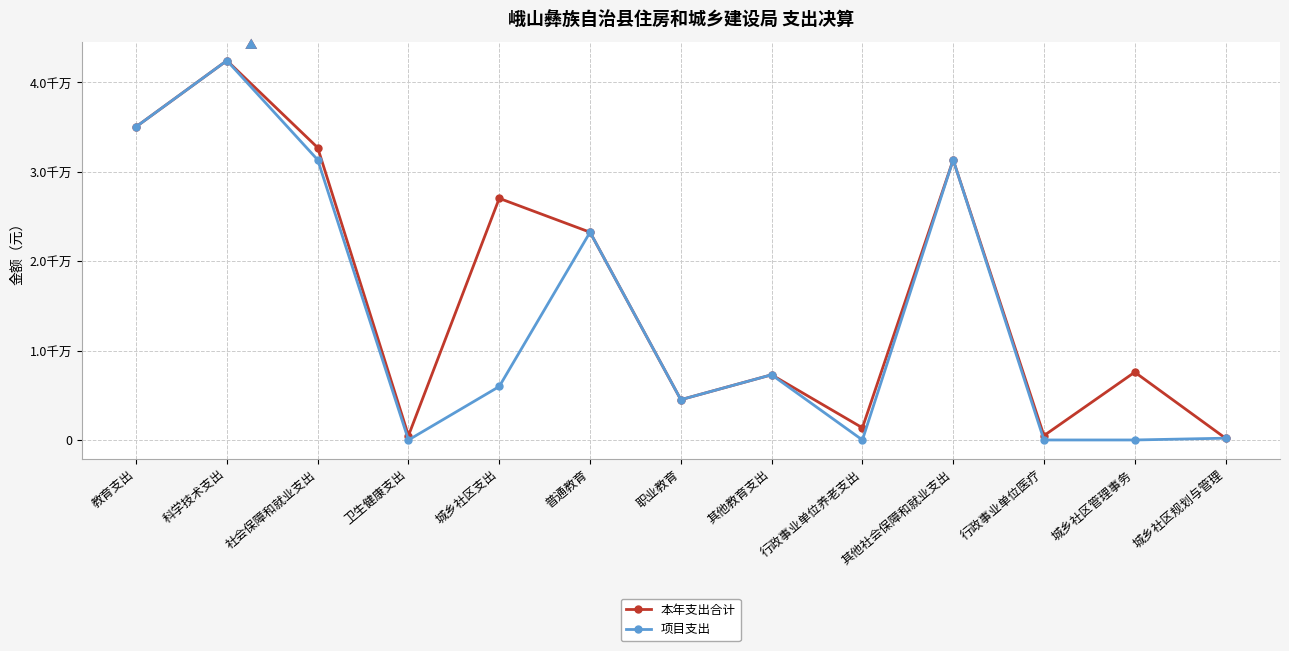

Rank the series at 城乡社区管理事务 from highest to lowest value.

本年支出合计, 项目支出